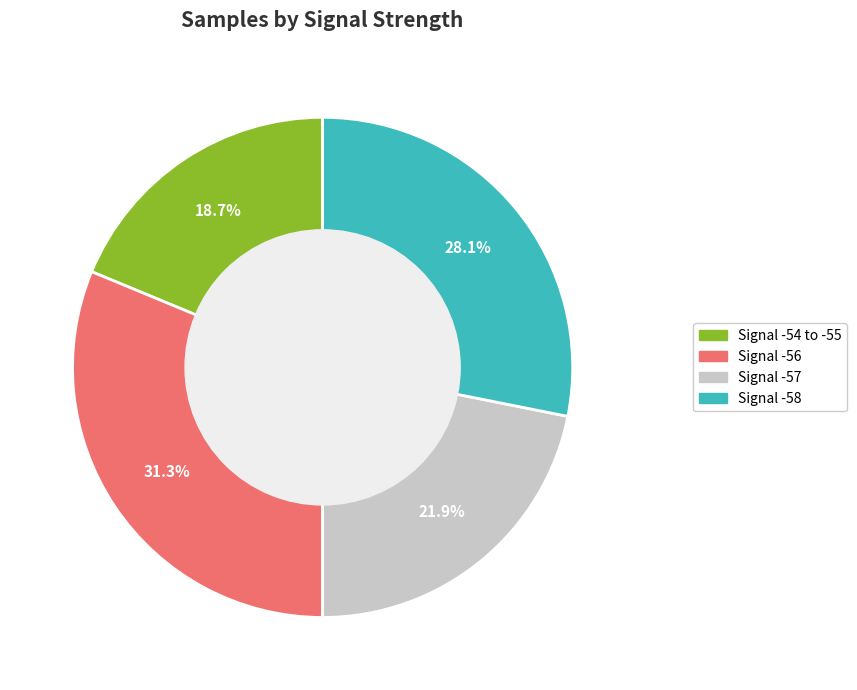

Is there a majority slice in this chart?

No